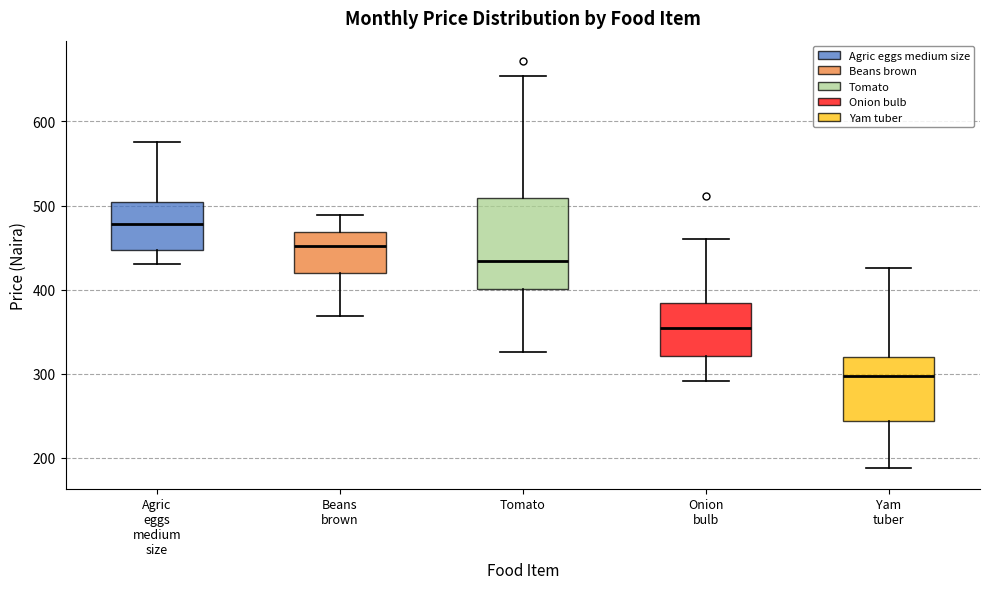

Which box's median line is the highest?

Agric eggs medium size